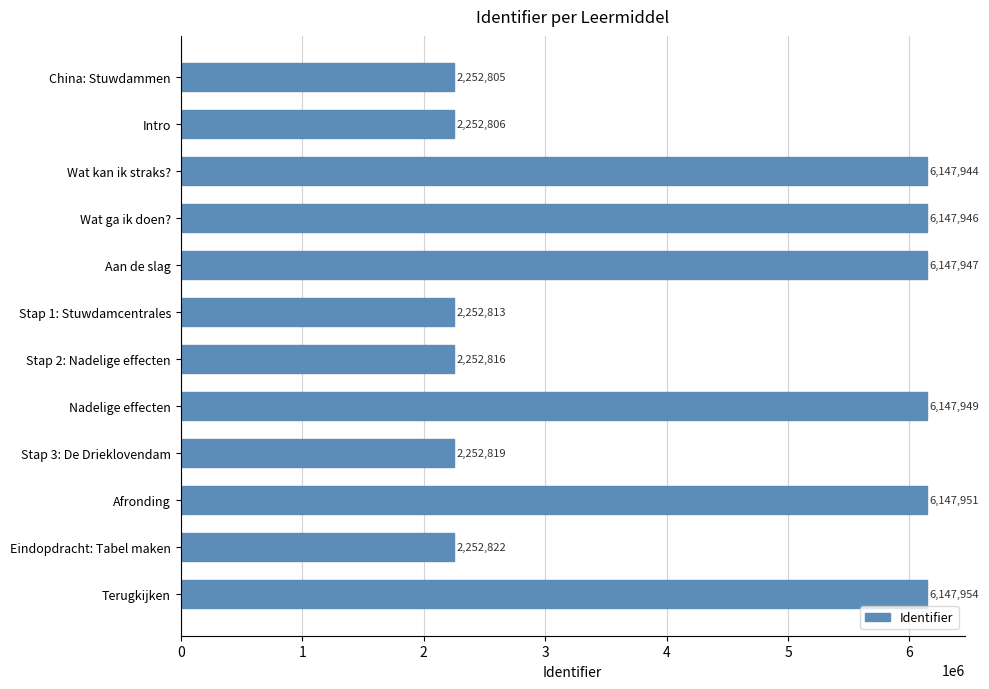

Reading top to bottom, transcribe all the data shown in this chart.

China: Stuwdammen=2252805	Intro=2252806	Wat kan ik straks?=6147944	Wat ga ik doen?=6147946	Aan de slag=6147947	Stap 1: Stuwdamcentrales=2252813	Stap 2: Nadelige effecten=2252816	Nadelige effecten=6147949	Stap 3: De Drieklovendam=2252819	Afronding=6147951	Eindopdracht: Tabel maken=2252822	Terugkijken=6147954